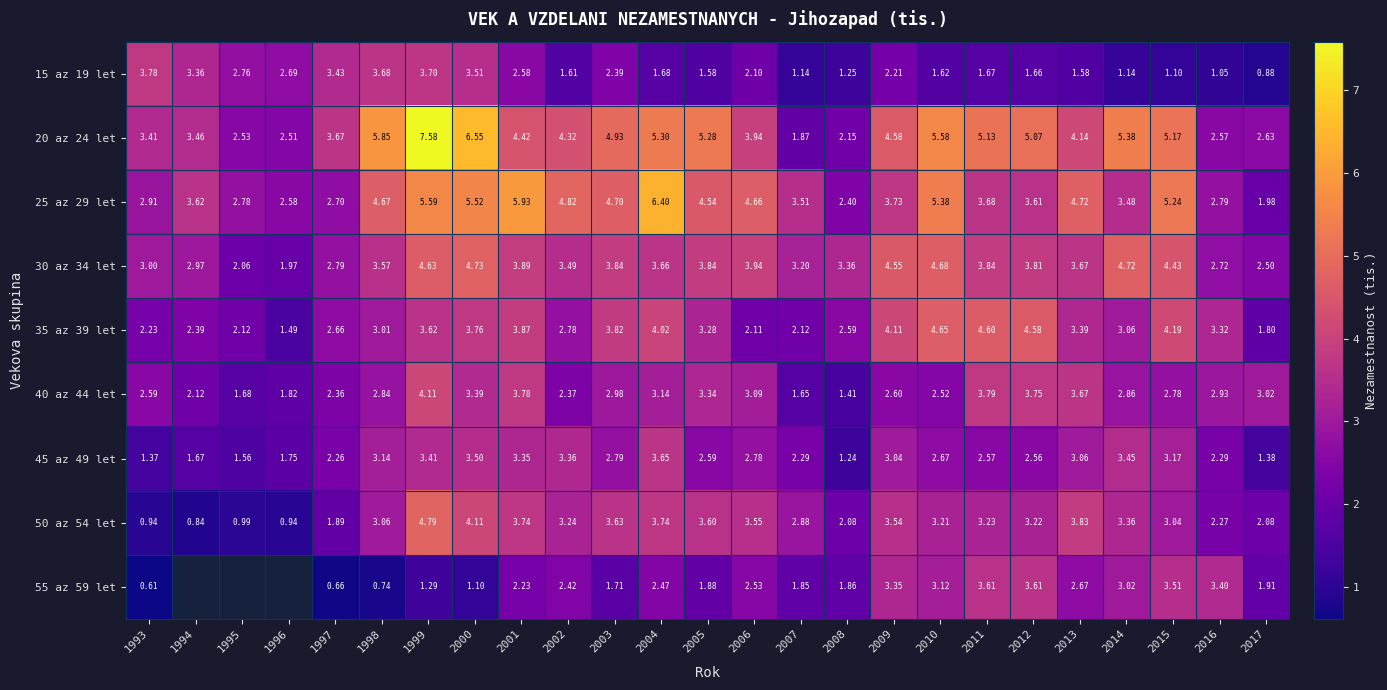

Is it true that 15 az 19 let equals 4.7 at 1996?

False